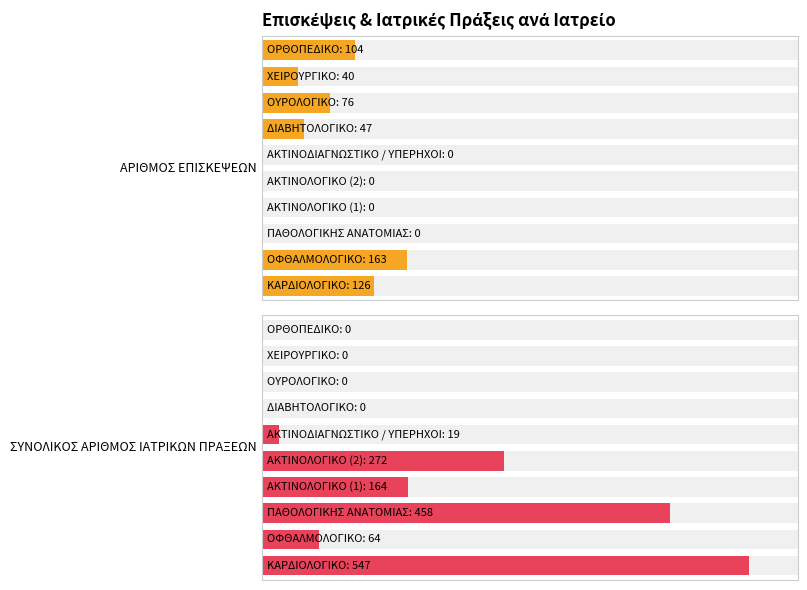

Which series has the largest total across all categories?

ΣΥΝΟΛΙΚΟΣ ΑΡΙΘΜΟΣ ΙΑΤΡΙΚΩΝ ΠΡΑΞΕΩΝ